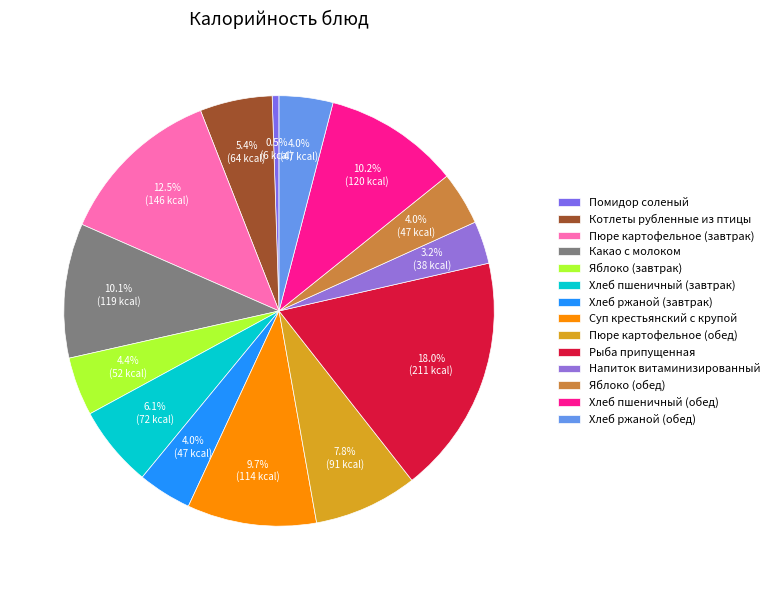

Is it true that Пюре картофельное (обед) is 8% of the pie?

True